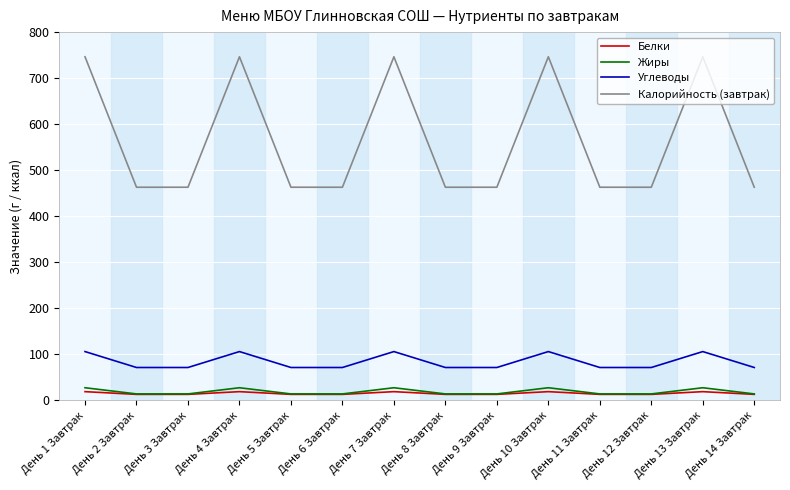

The Калорийность (завтрак) series shows 777.7 at День 9 Завтрак. True or false?

False